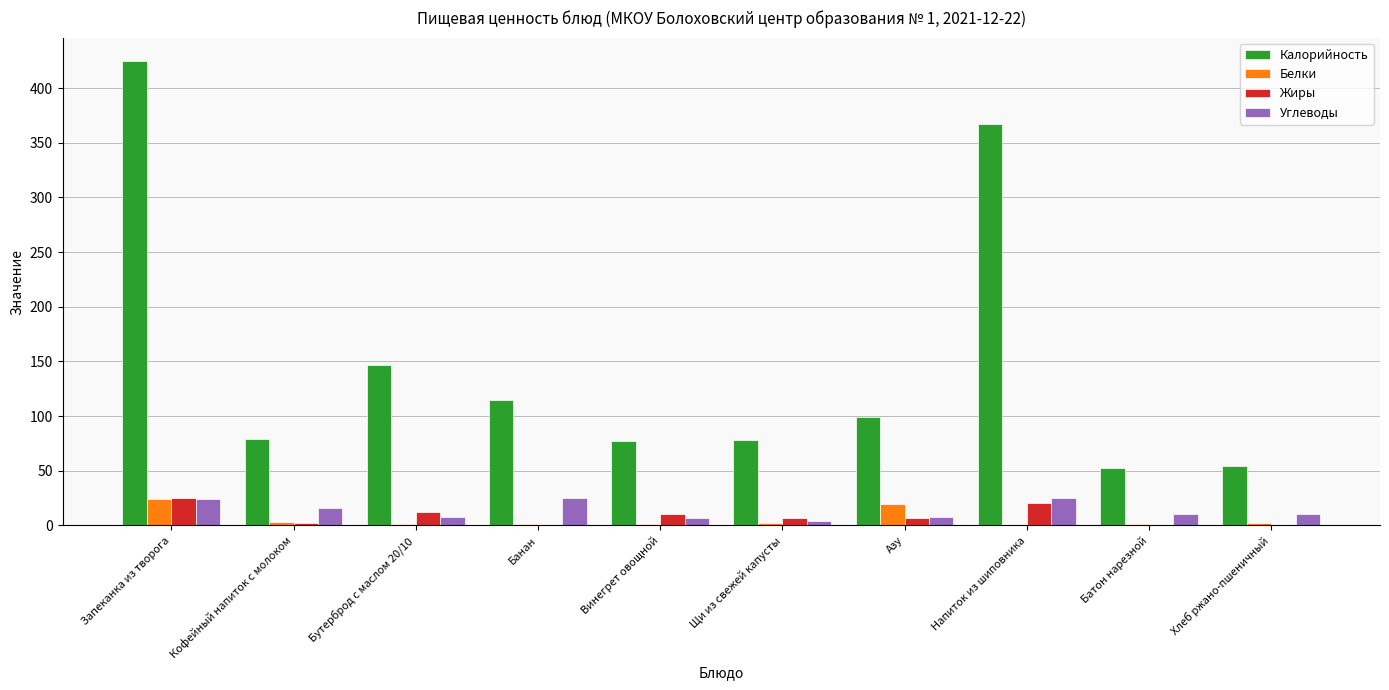

What is the spread (max minus min) of values at Запеканка из творога?

401.1